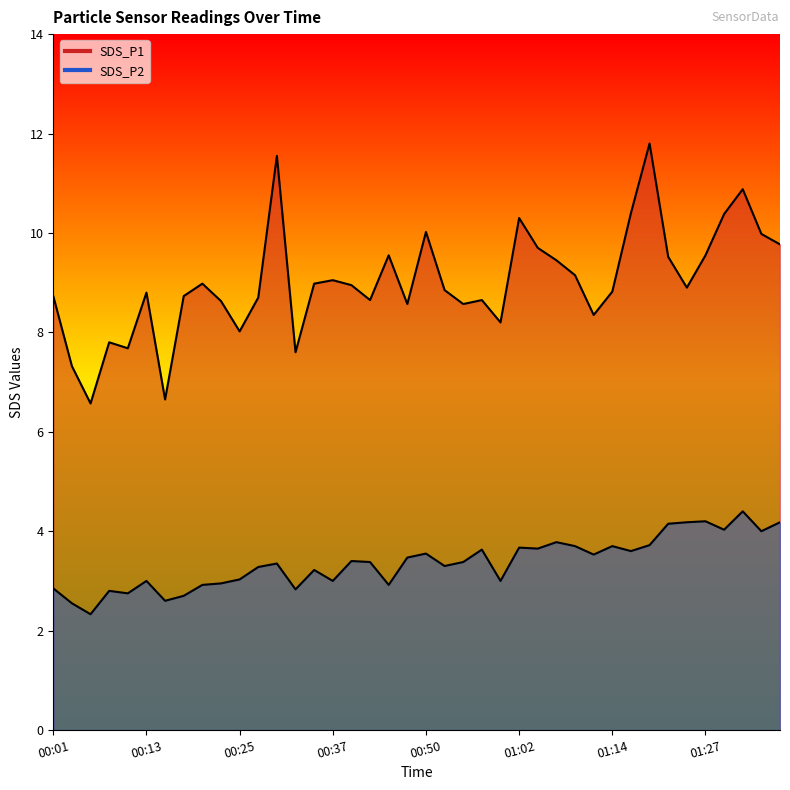

What is the sum of the SDS_P2 values at 00:28 and 01:12?

6.8